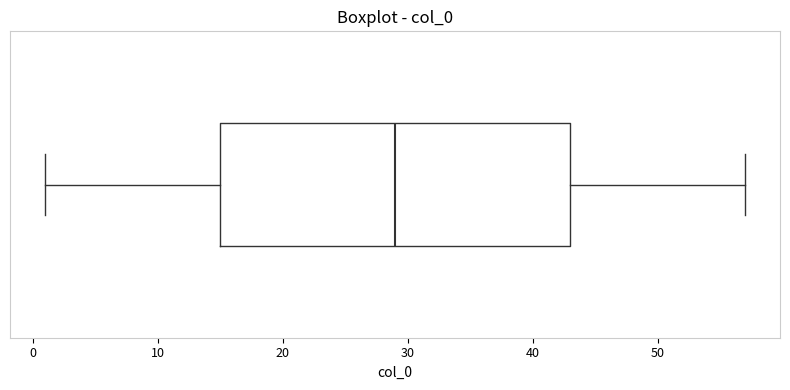

Read this box plot against the x-axis: the position of the median line, the range covered by the box, and the ends of both whiskers. The values are not printed on the chart, so give them approximately, as read against the axis.

median 29, box 15 to 43, whiskers 1 to 57